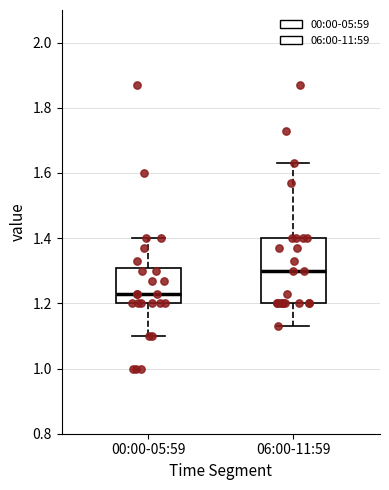

Which box is the tallest, from its lower edge to its upper edge?

06:00-11:59